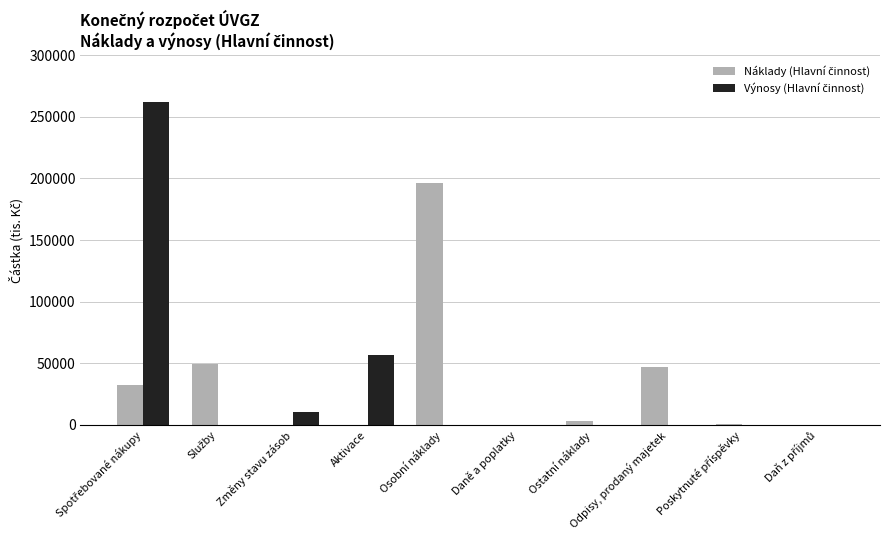

What is the maximum value shown in the chart?

262123